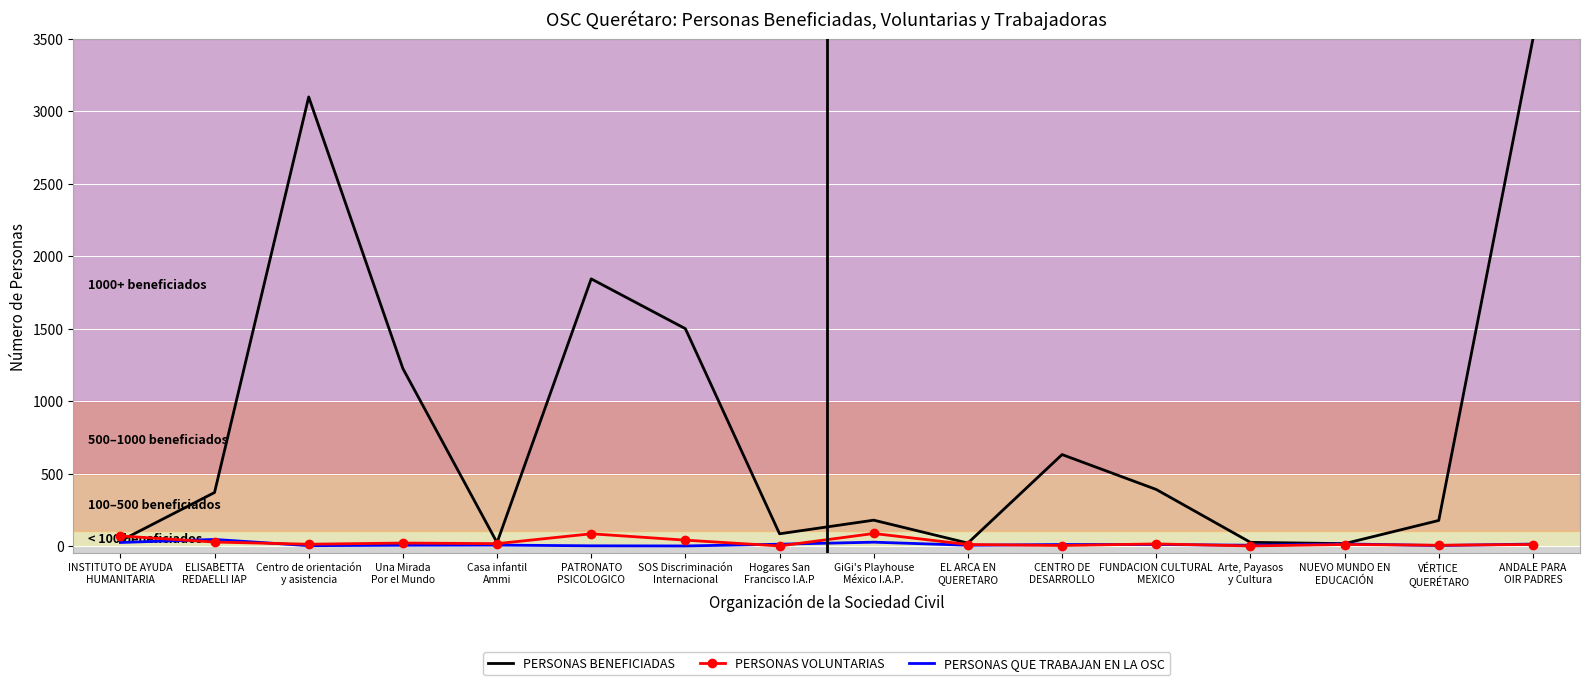

What is the highest value of the PERSONAS BENEFICIADAS series?

3500